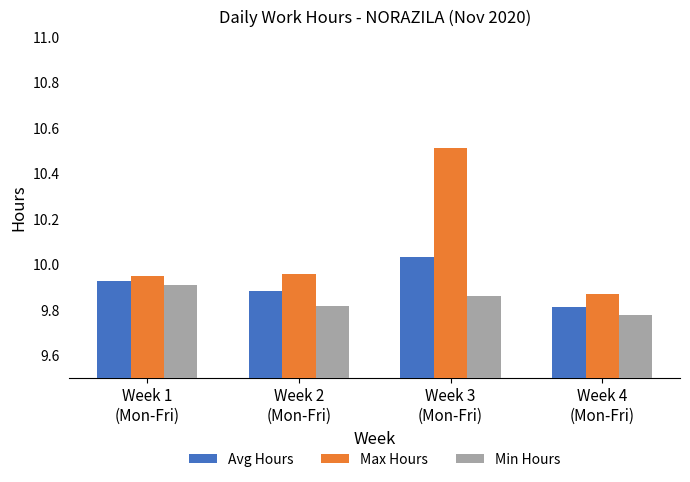

What is the maximum value shown in the chart?

10.5